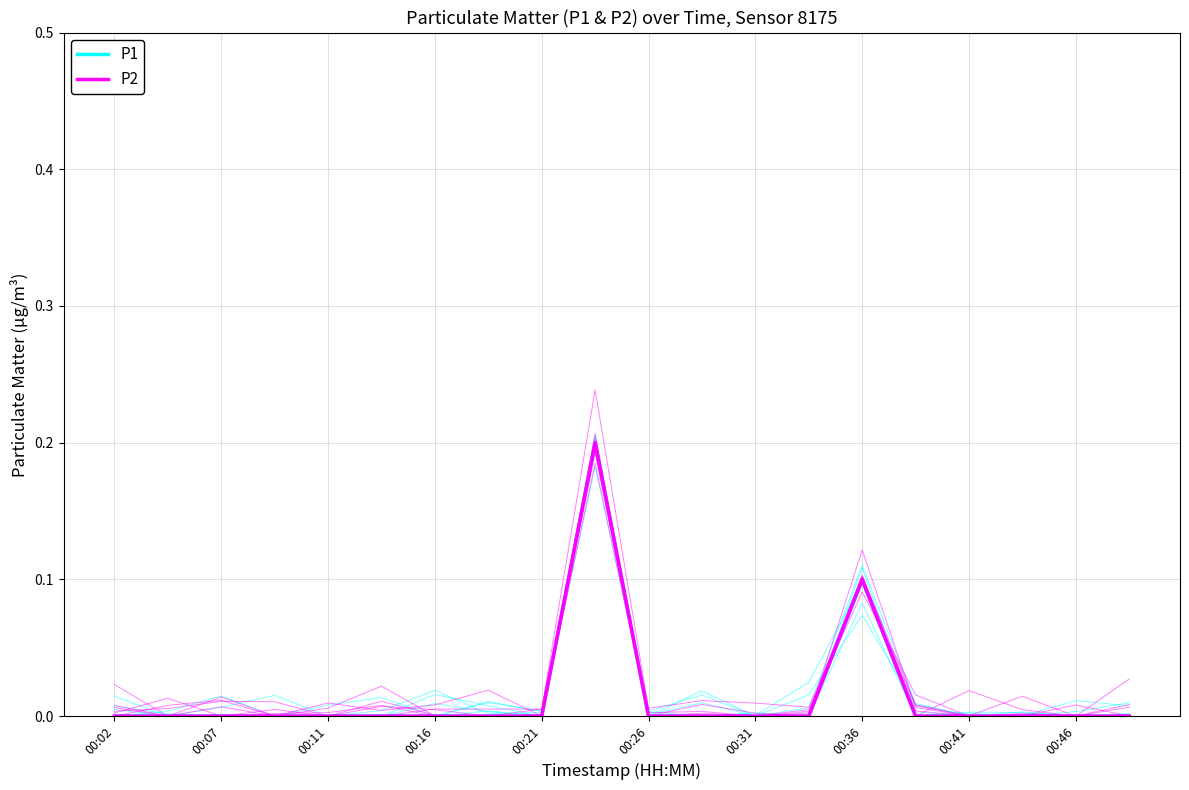

True or false: P1 and P2 cross at least once.

False